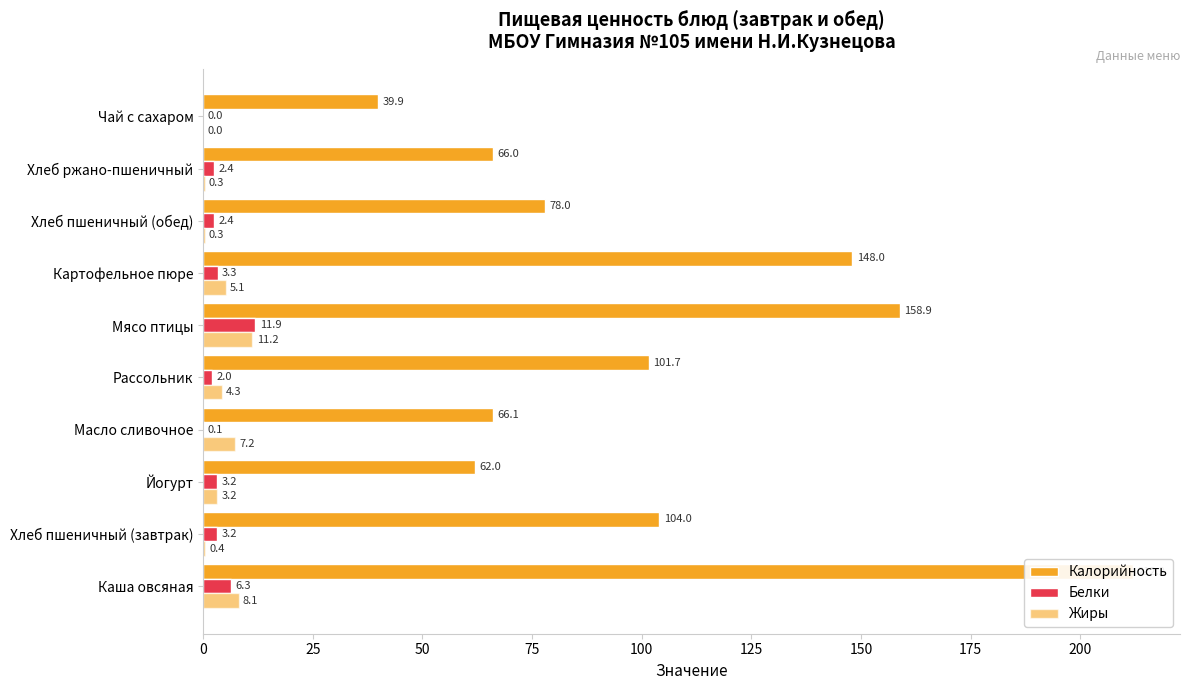

How many bars are there in each group?

3